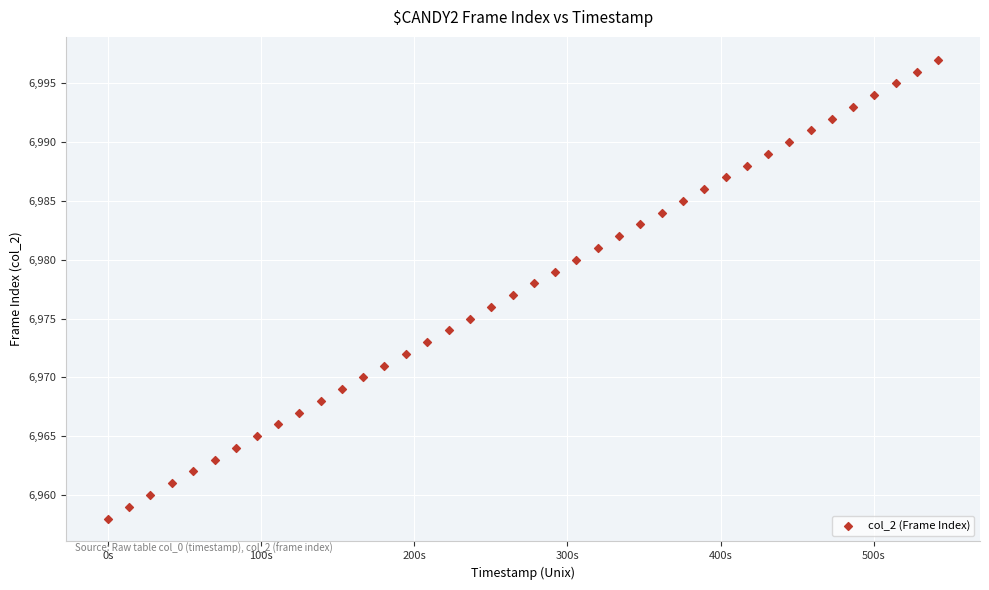

What is the range of Y values (max minus min)?

39